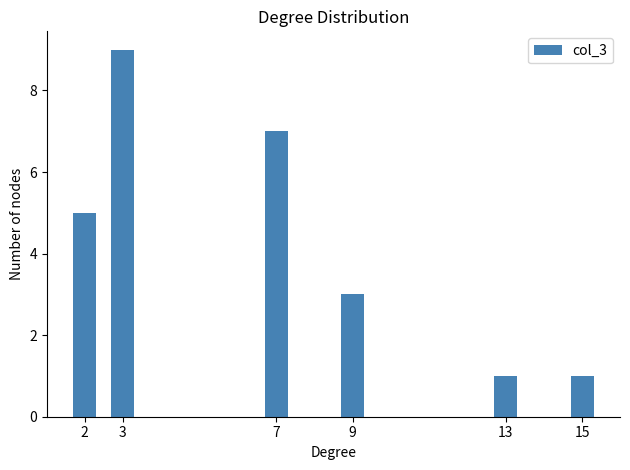

Reading left to right, extract all data points from this chart.

2=5	3=9	7=7	9=3	13=1	15=1